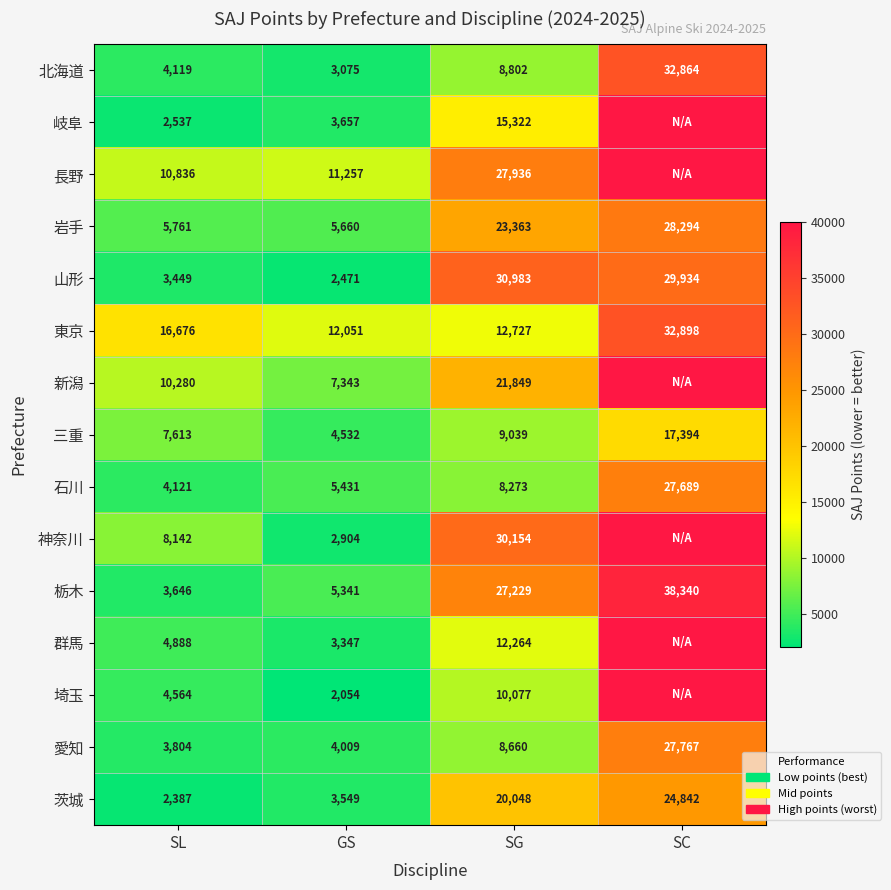

At SG, list the series in order from smallest to largest.

石川, 愛知, 北海道, 三重, 埼玉, 群馬, 東京, 岐阜, 茨城, 新潟, 岩手, 栃木, 長野, 神奈川, 山形